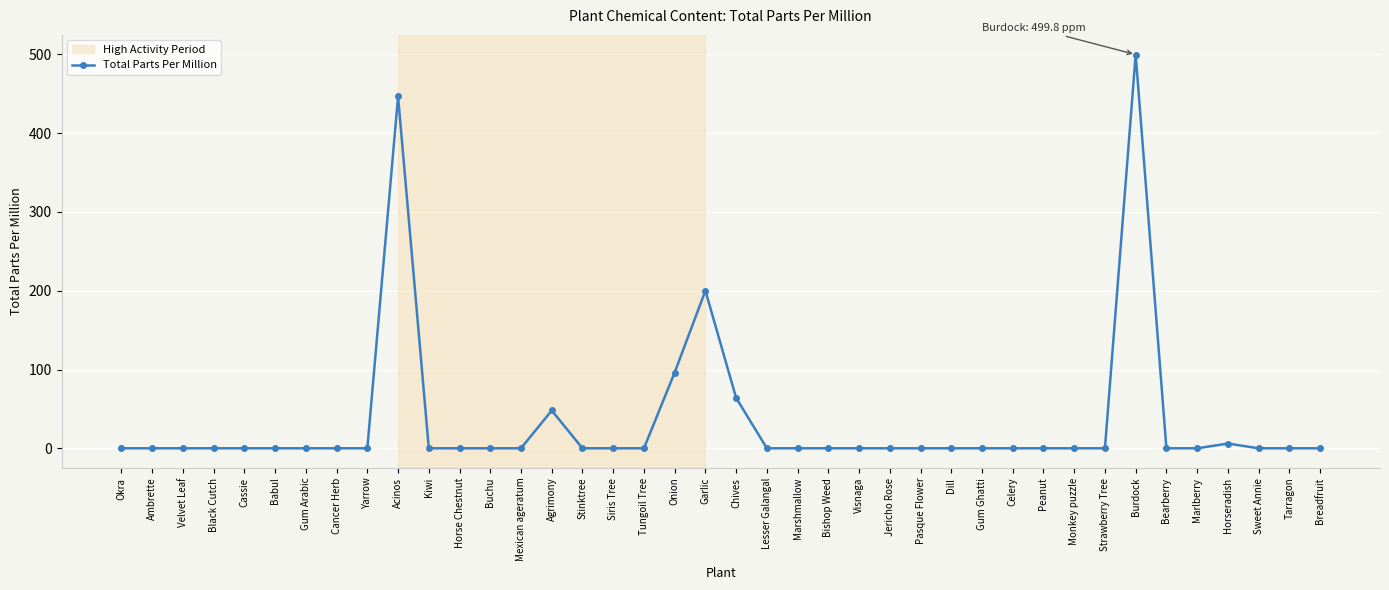

What is the difference between the maximum and minimum values?

499.8